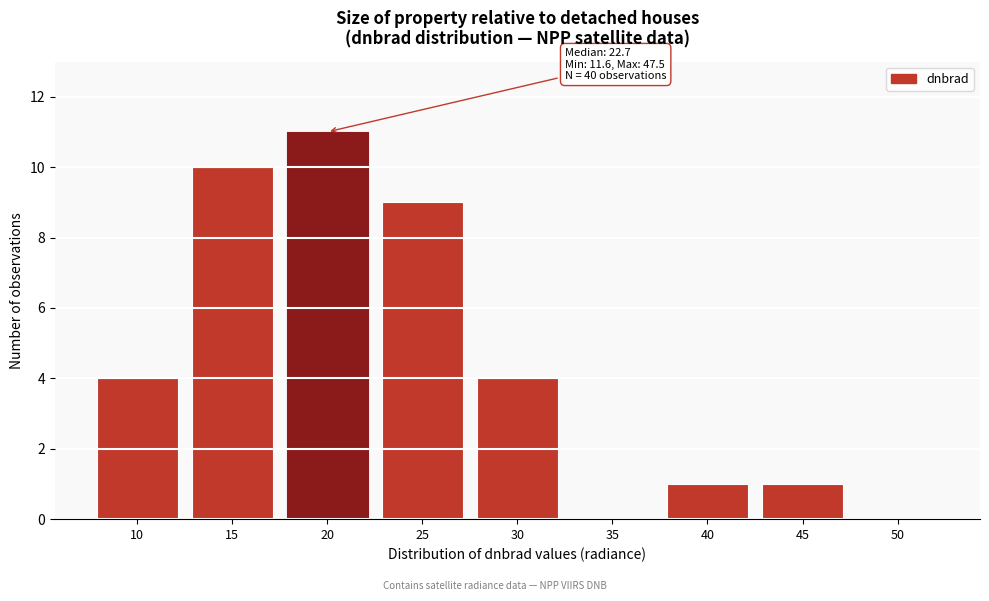

Reading right to left, what are all the values shown in this chart?

50=0	45=1	40=1	35=0	30=4	25=9	20=11	15=10	10=4